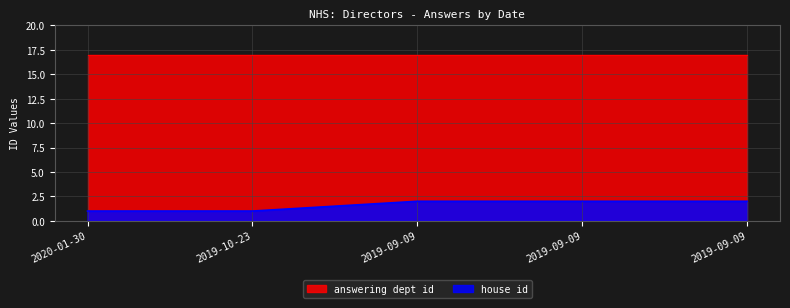

Reading left to right, what are all the values shown in this chart?

2020-01-30=1	2019-10-23=1	2019-09-09=2	2019-09-09=2	2019-09-09=2